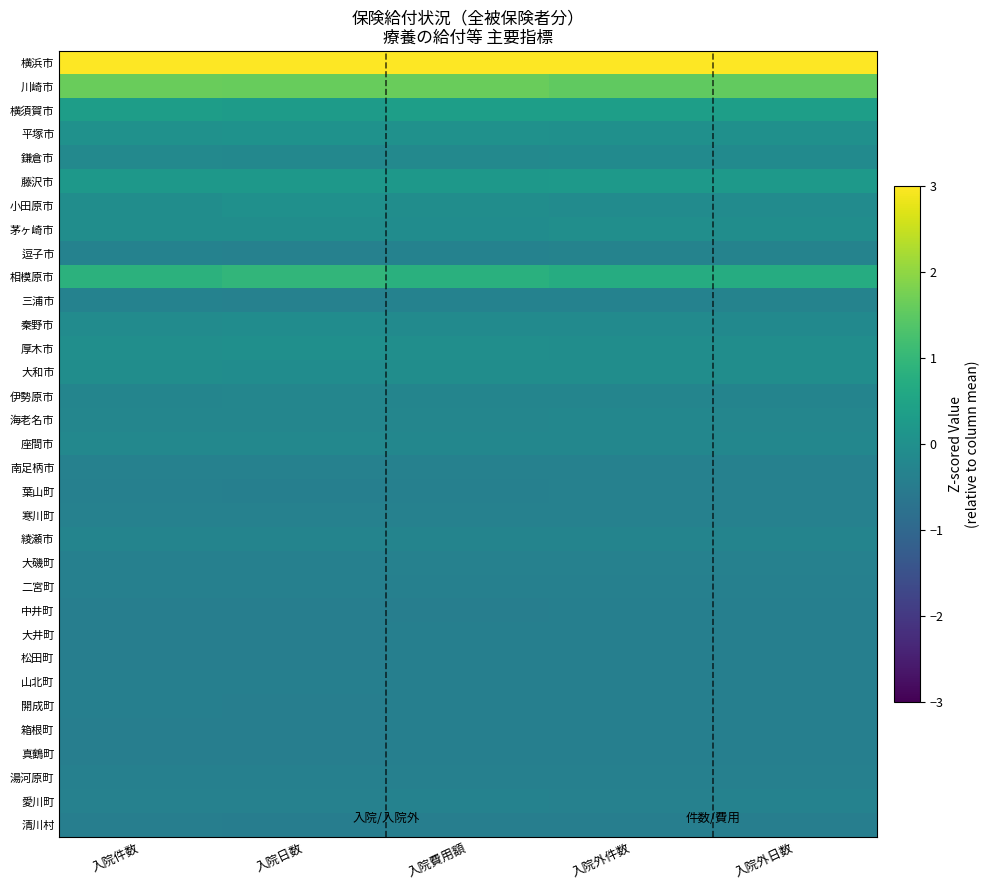

What is the spread (max minus min) of values at 入院日数?

5.6